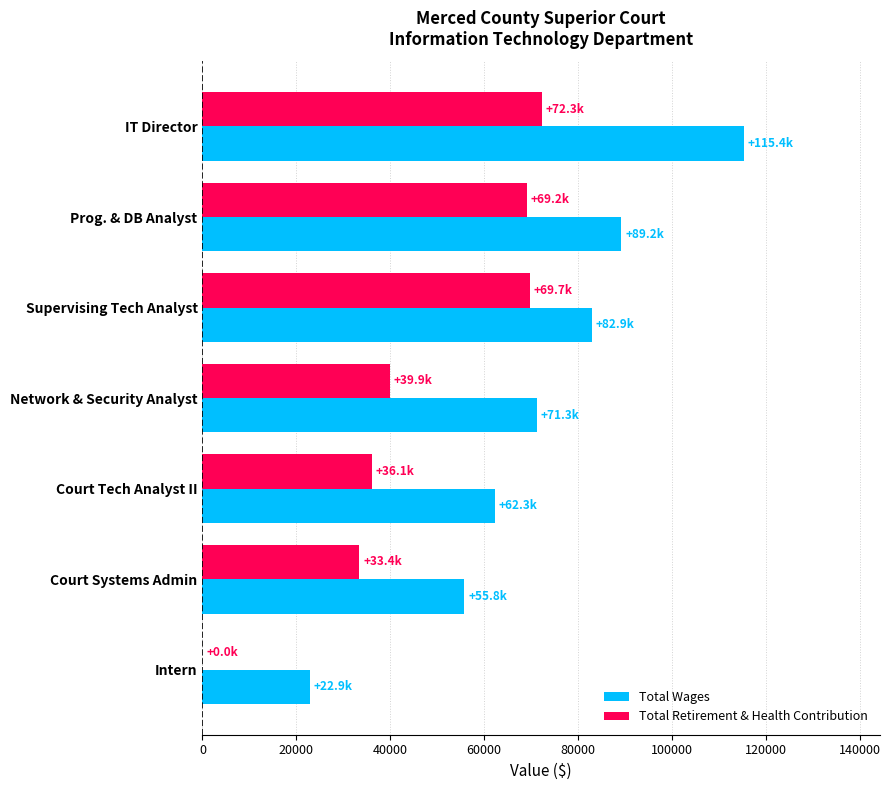

What is the sum of the Total Retirement & Health Contribution values at Prog. & DB Analyst and IT Director?

141444